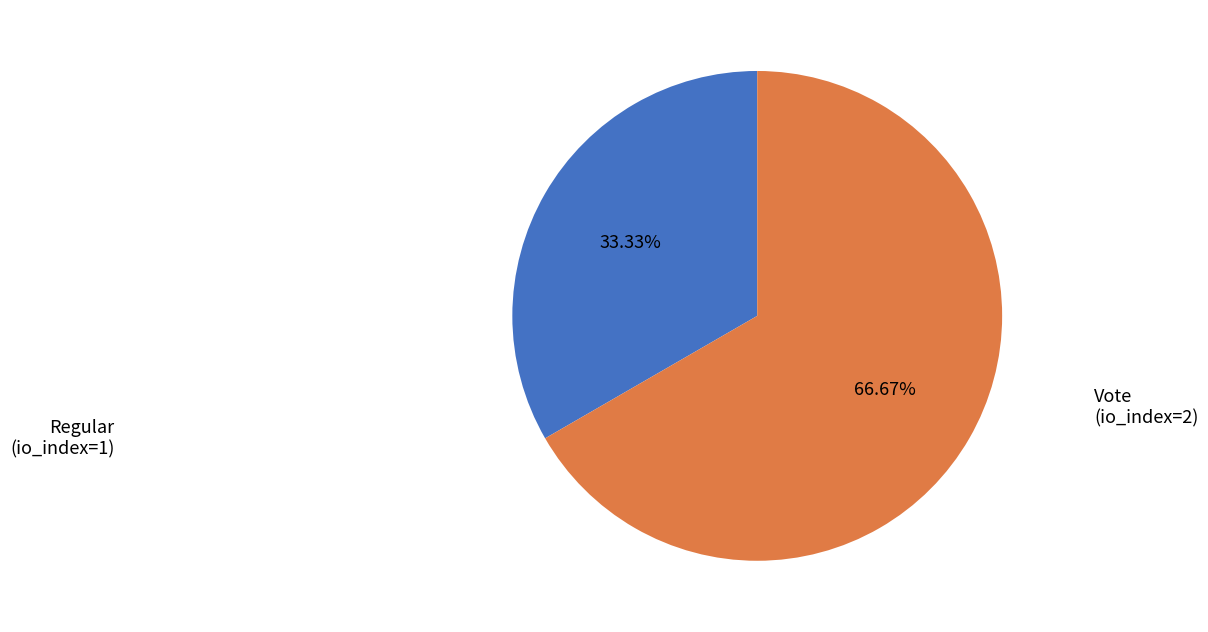

To the nearest percent, what percentage of the pie is Vote?

67%